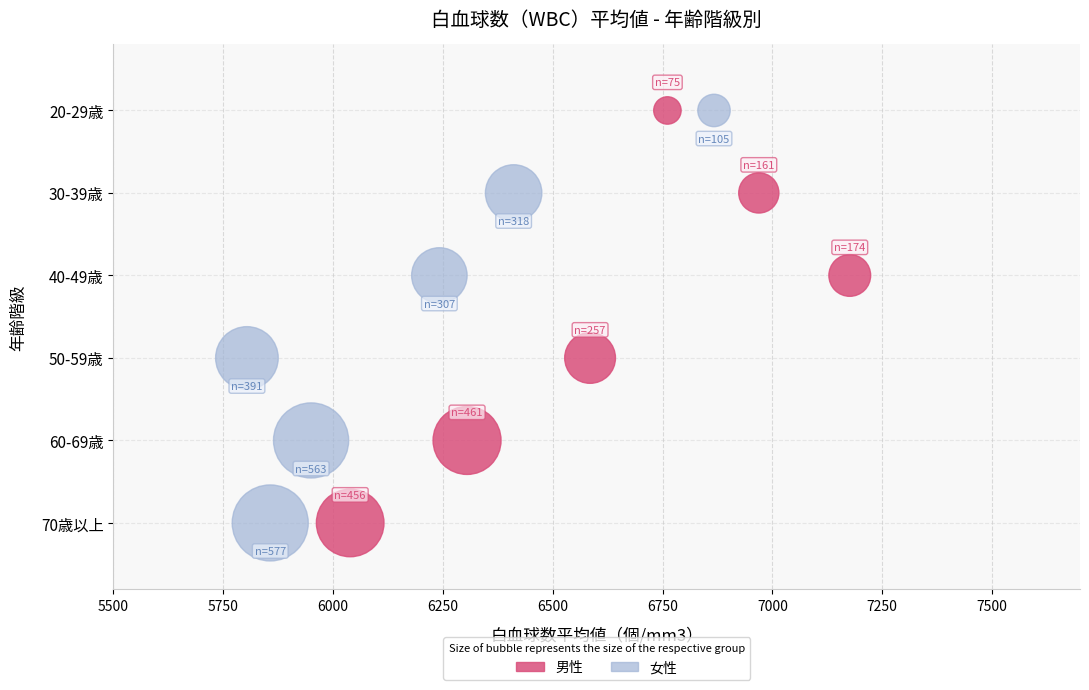

What are all the series names shown in the legend?

男性, 女性